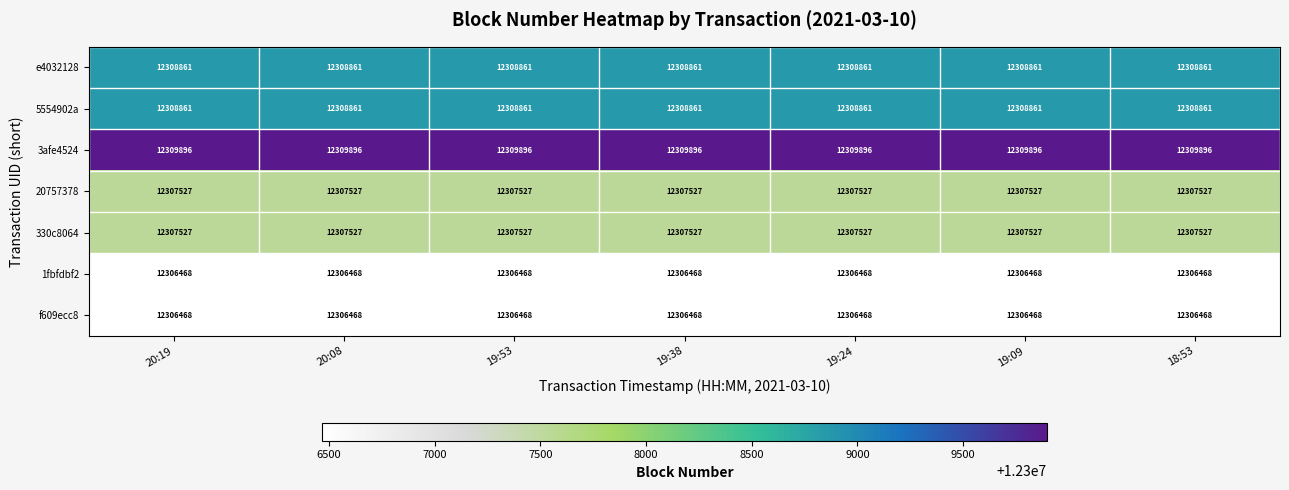

What is the spread (max minus min) of values at 18:53?

3428